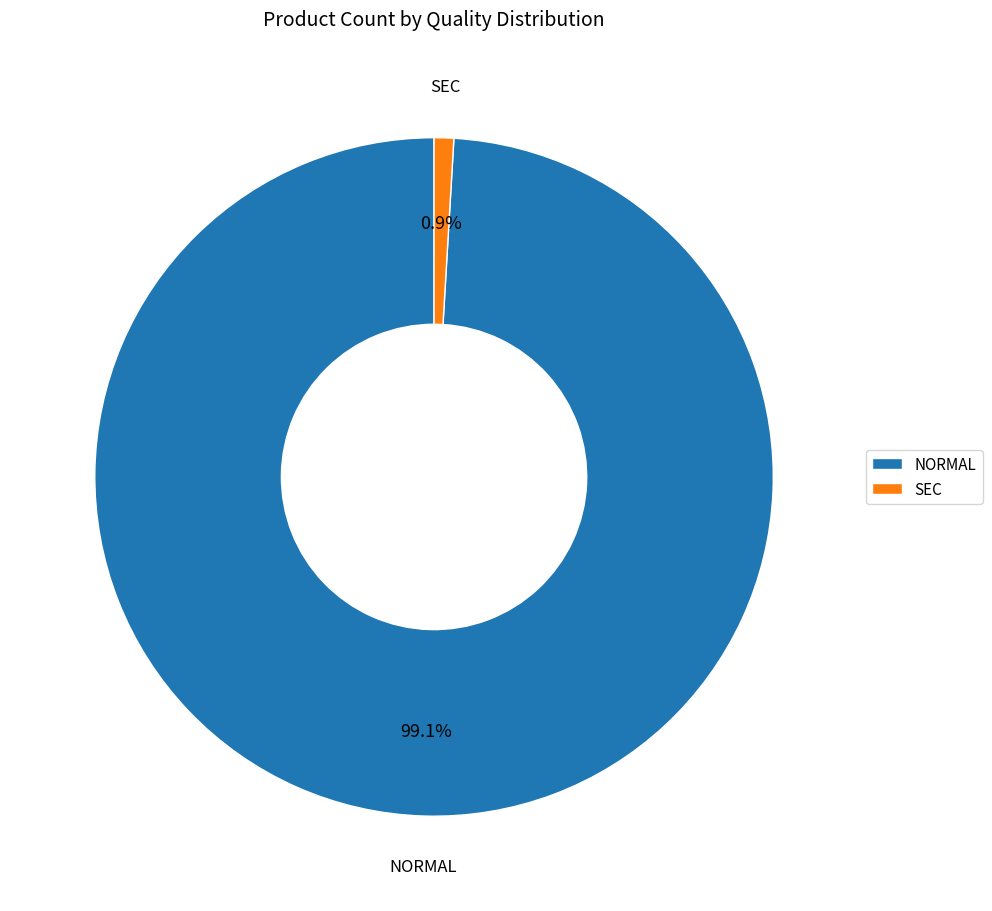

Is there a majority slice in this chart?

Yes